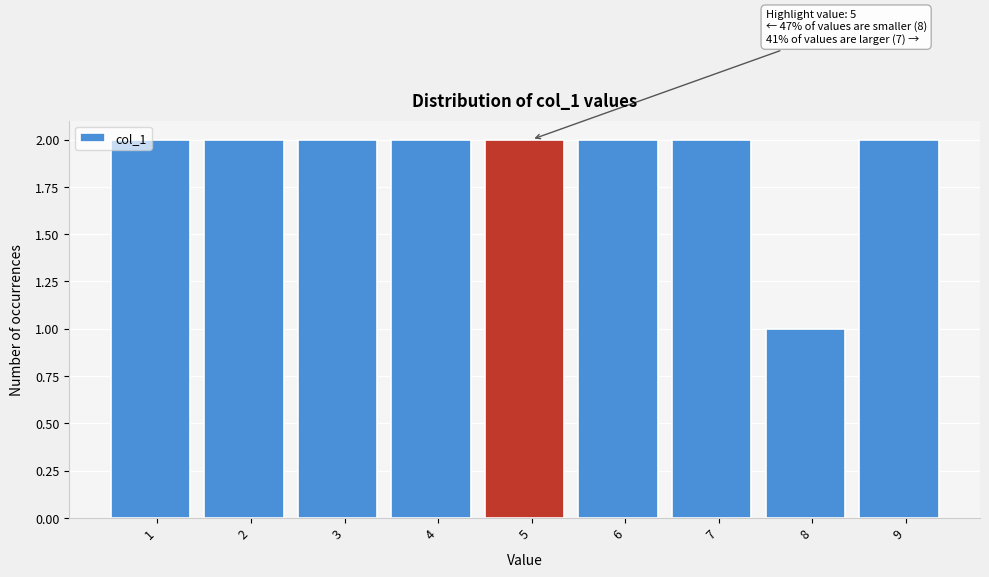

What is the value of the 4th bar from the left?

2